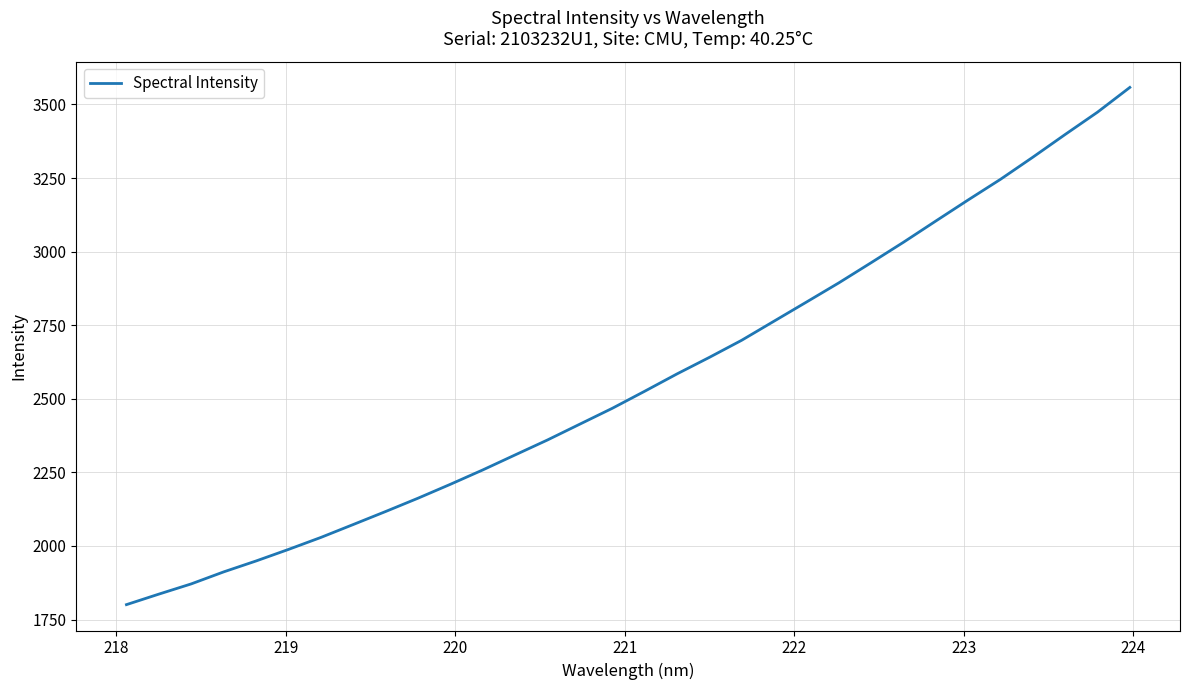

What is the greatest value displayed?

3558.0